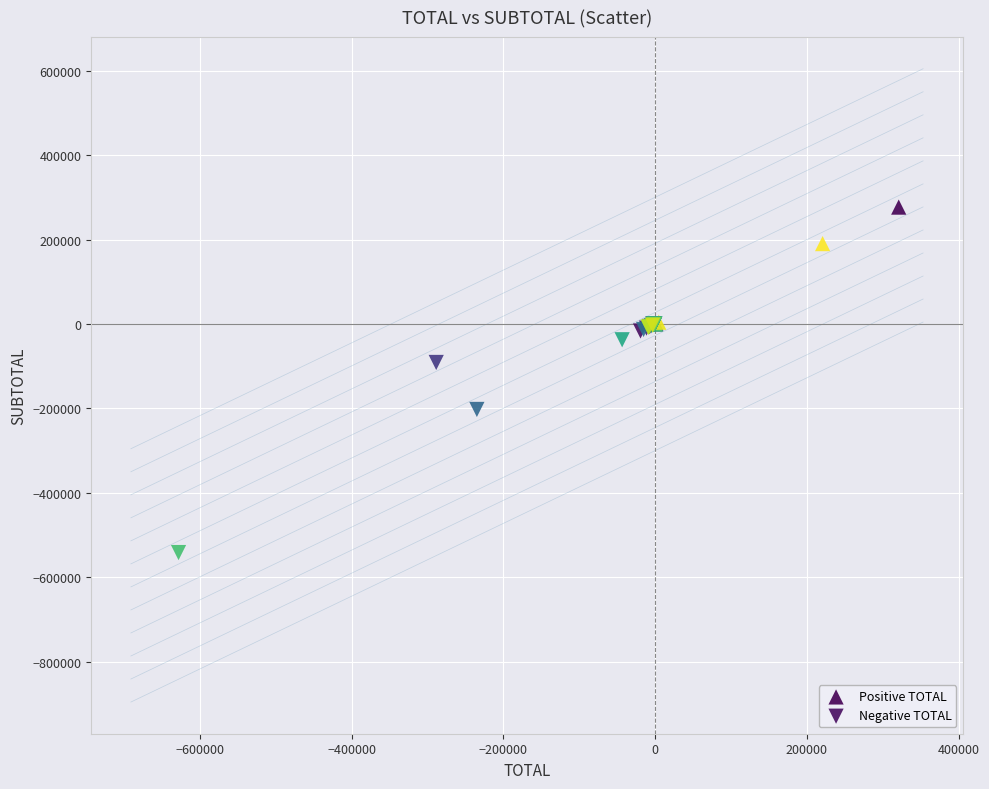

Which series reaches the maximum Y coordinate?

Positive TOTAL